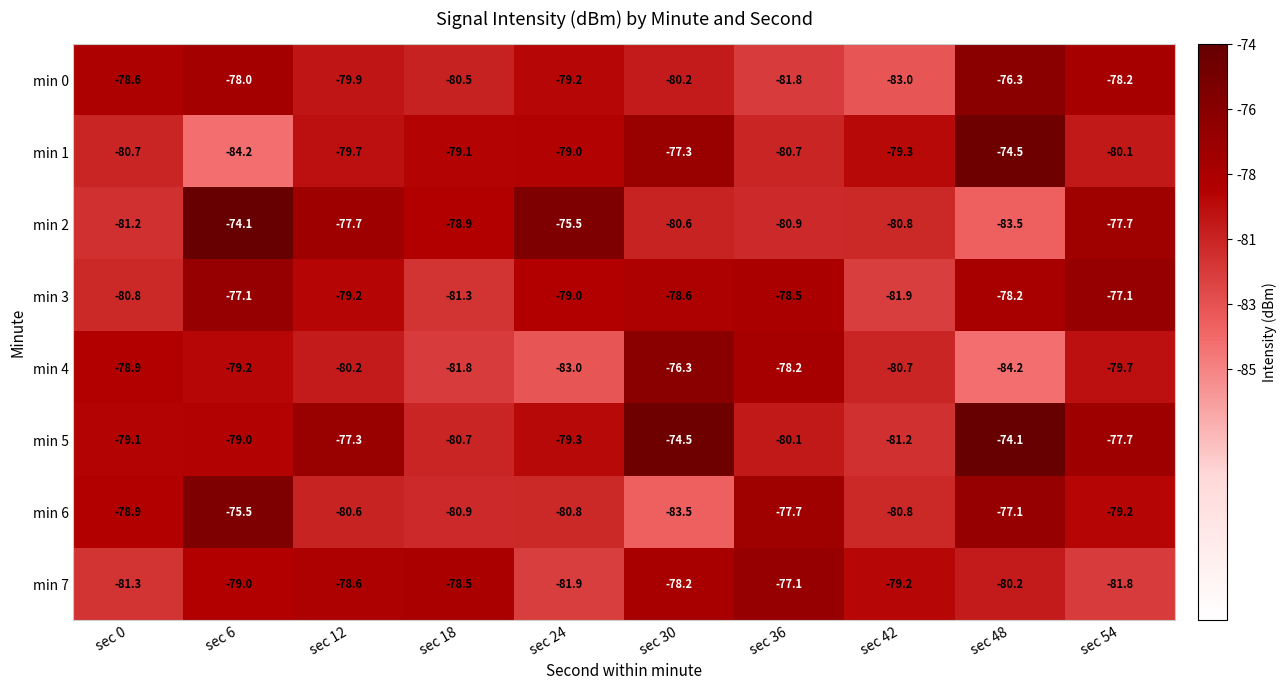

At which category is the sum across all series the highest?

sec 6